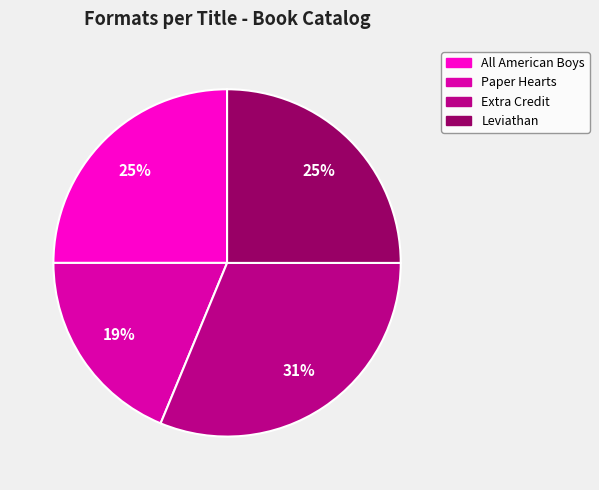

To the nearest percent, what is the average slice percentage?

25%